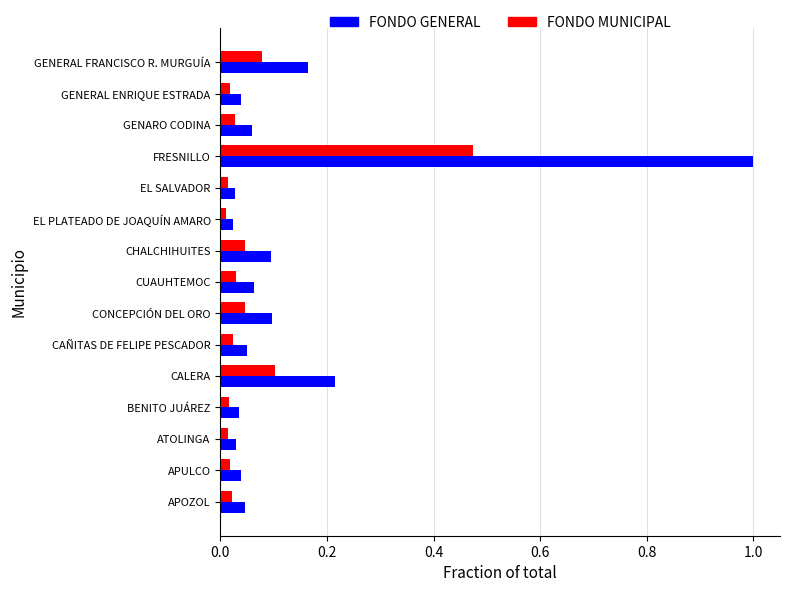

At how many categories does at least one series exceed 0?

15